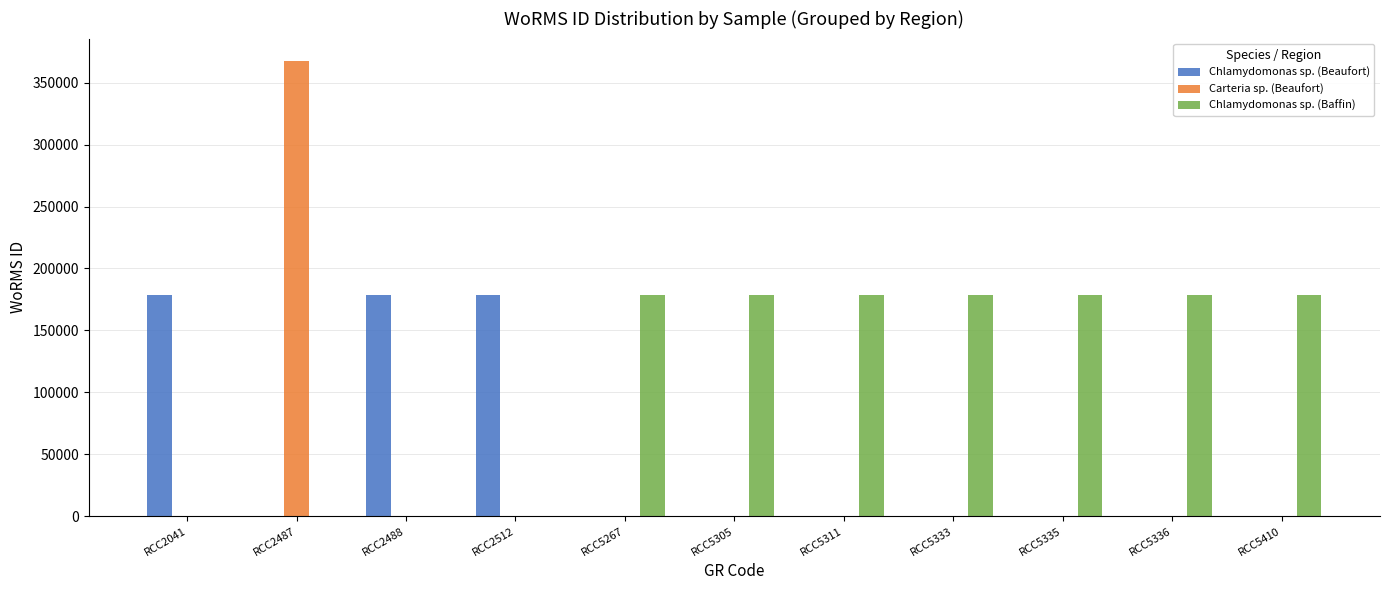

What is the maximum value shown in the chart?

367250